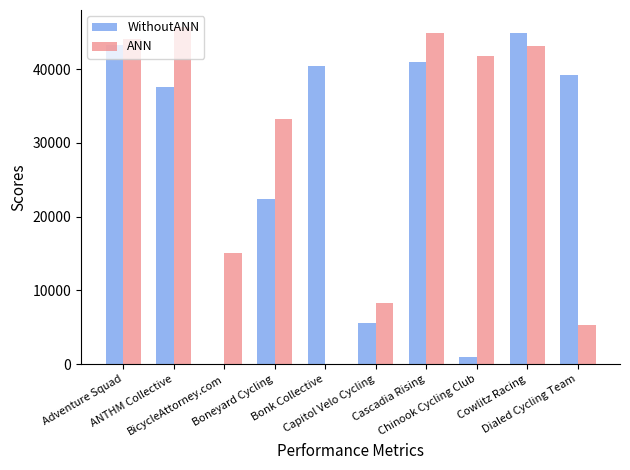

What is the maximum value for WithoutANN?

44963